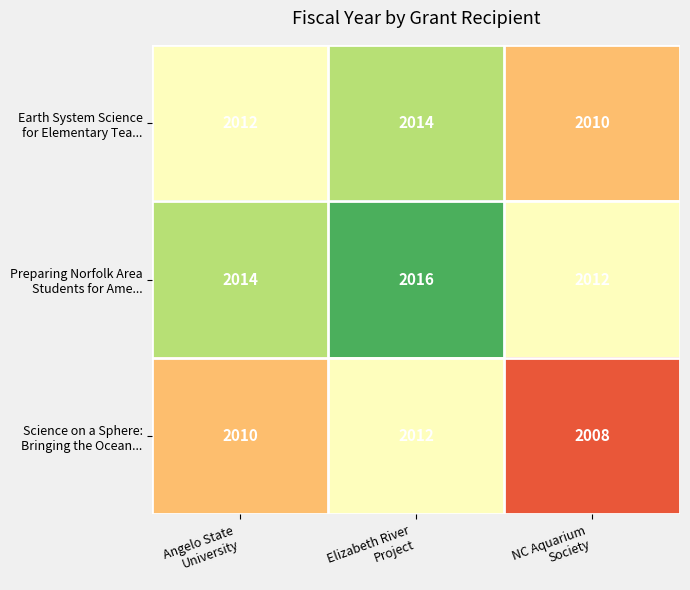

What is the smallest value displayed?

2008